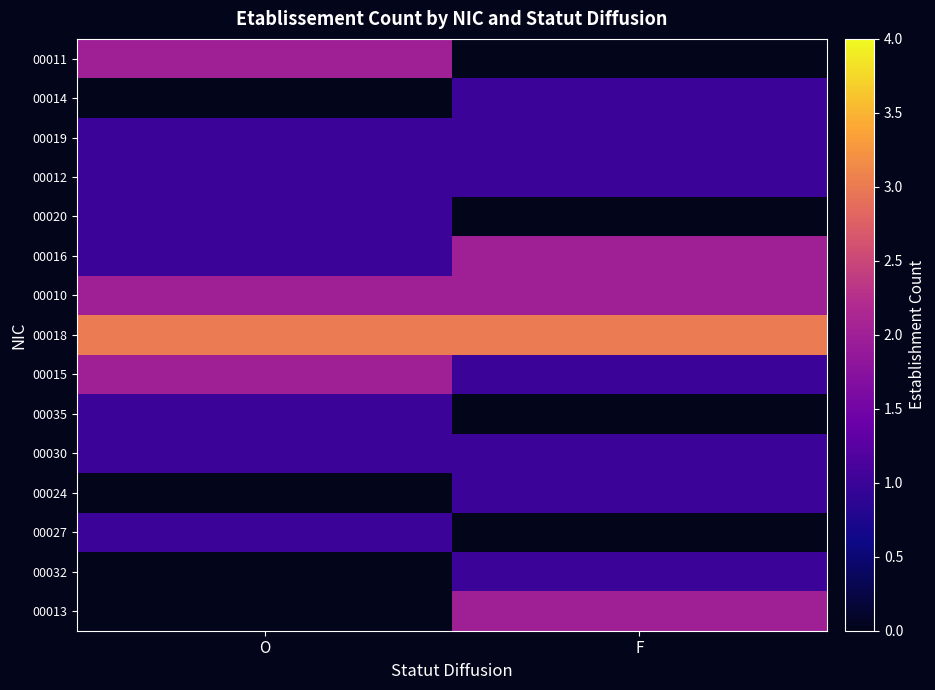

Reading left to right, extract all data points from this chart.

00011: O=2	F=0
00014: O=0	F=1
00019: O=1	F=1
00012: O=1	F=1
00020: O=1	F=0
00016: O=1	F=2
00010: O=2	F=2
00018: O=3	F=3
00015: O=2	F=1
00035: O=1	F=0
00030: O=1	F=1
00024: O=0	F=1
00027: O=1	F=0
00032: O=0	F=1
00013: O=0	F=2